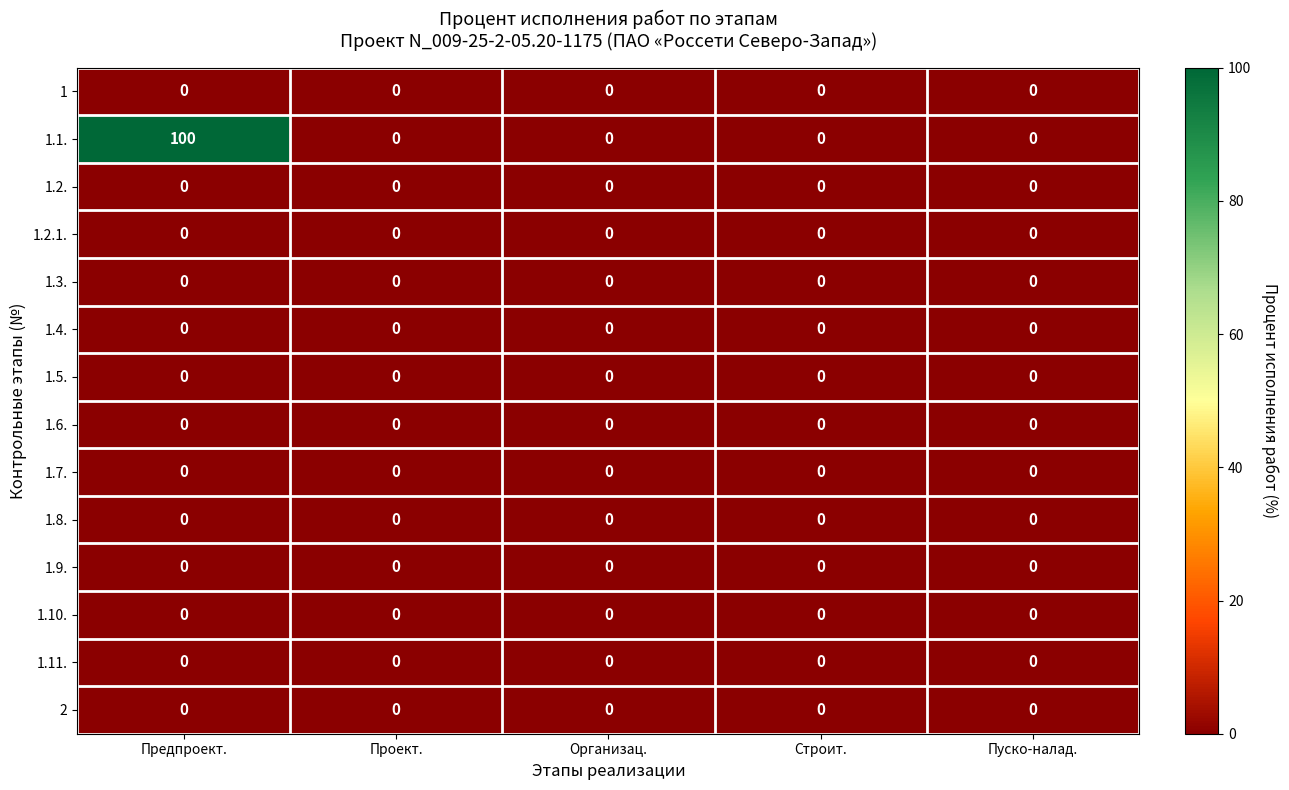

At which category is the sum across all series the highest?

Предпроект.